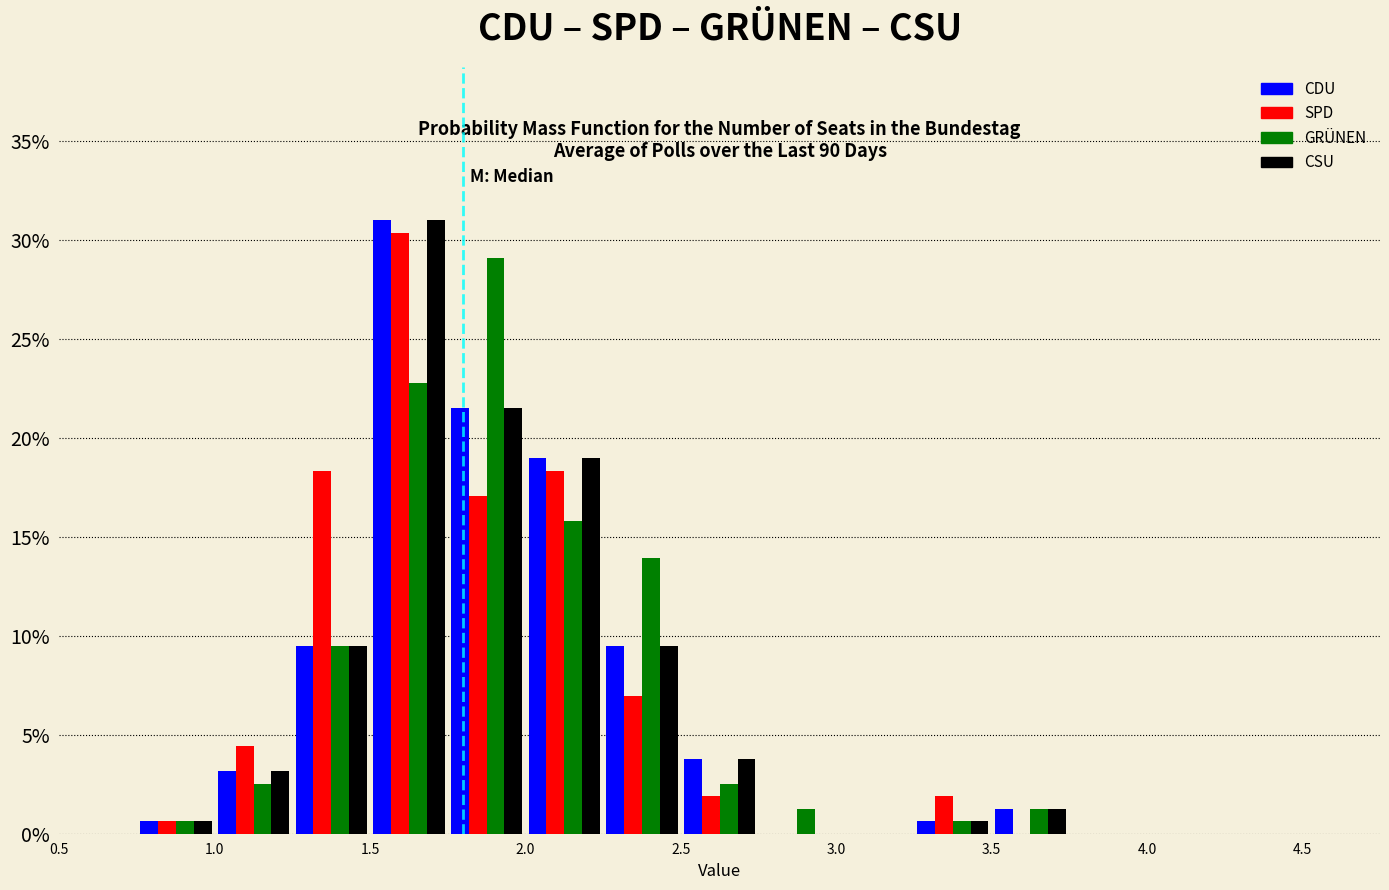

In the CSU series, which range on the x-axis has the tallest bar?

1.50 to 1.75